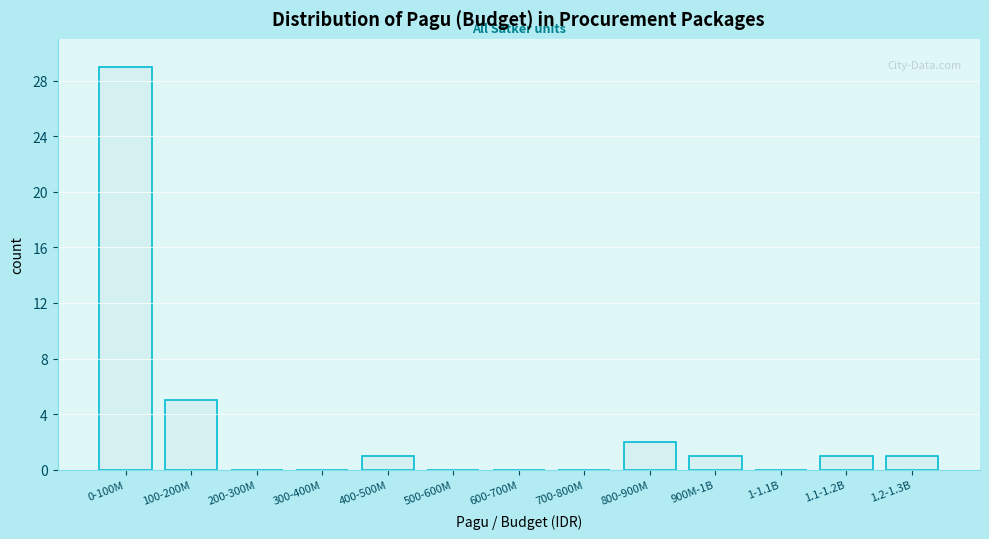

Reading left to right, what are all the values shown in this chart?

0-100M=29	100-200M=5	200-300M=0	300-400M=0	400-500M=1	500-600M=0	600-700M=0	700-800M=0	800-900M=2	900M-1B=1	1-1.1B=0	1.1-1.2B=1	1.2-1.3B=1